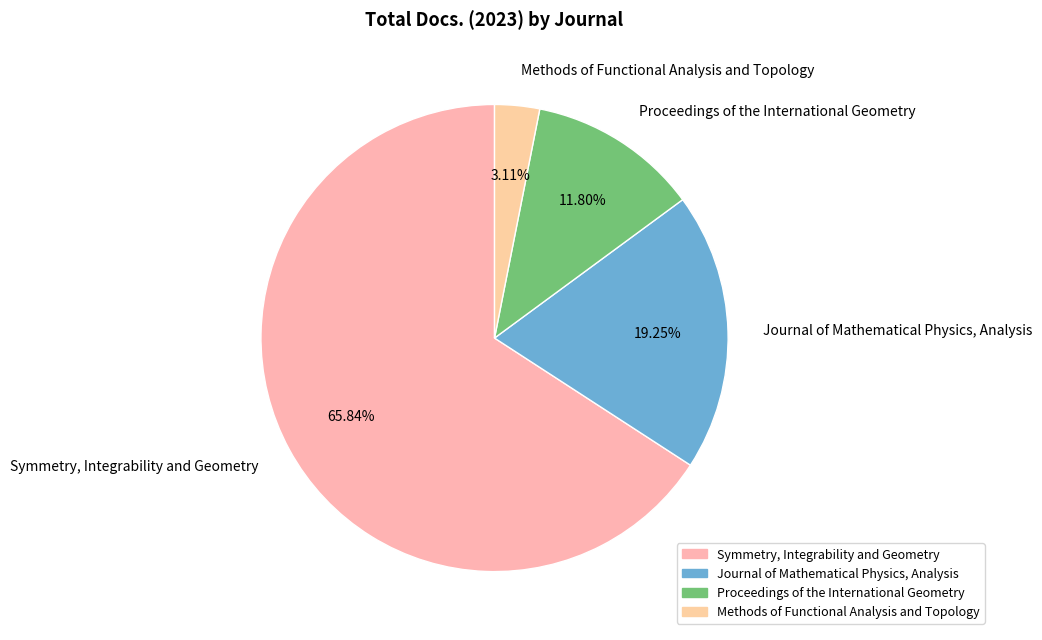

Which category accounts for the majority?

Symmetry, Integrability and Geometry